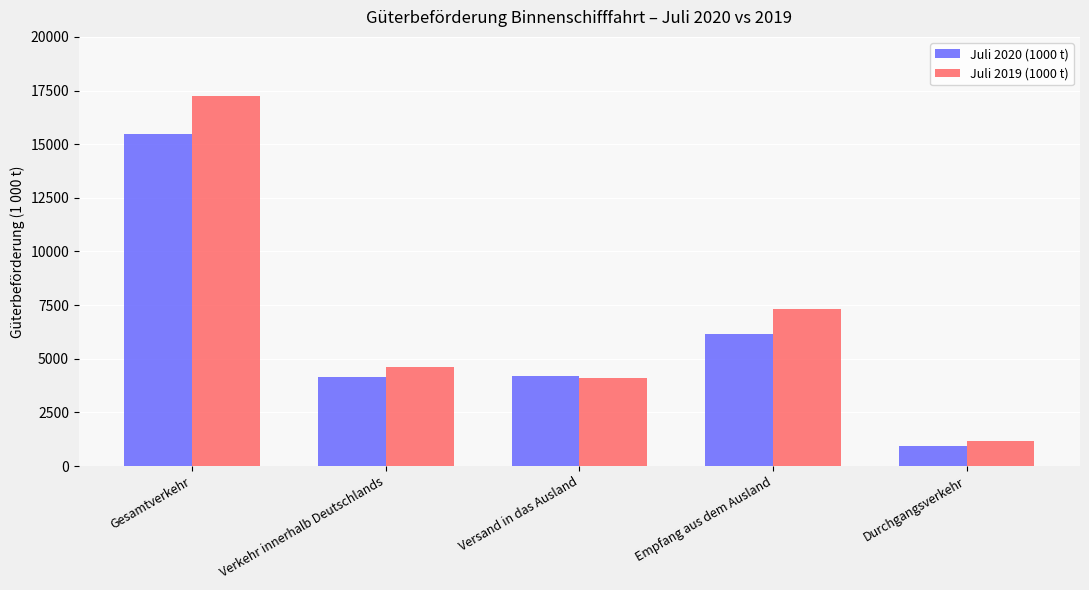

How many values in the Juli 2019 (1000 t) series exceed 4630?

3